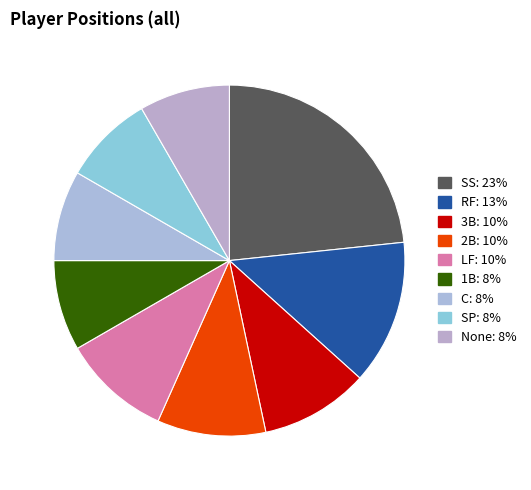

Does None represent more than half of the total?

No